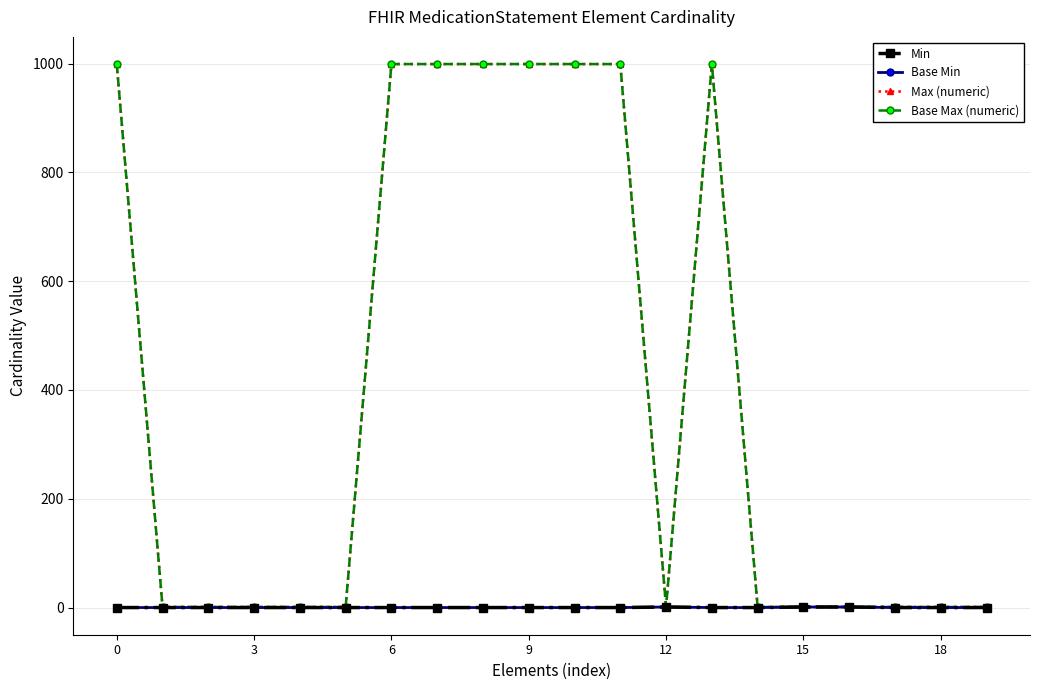

Is this an area chart (filled region under the line)?

No